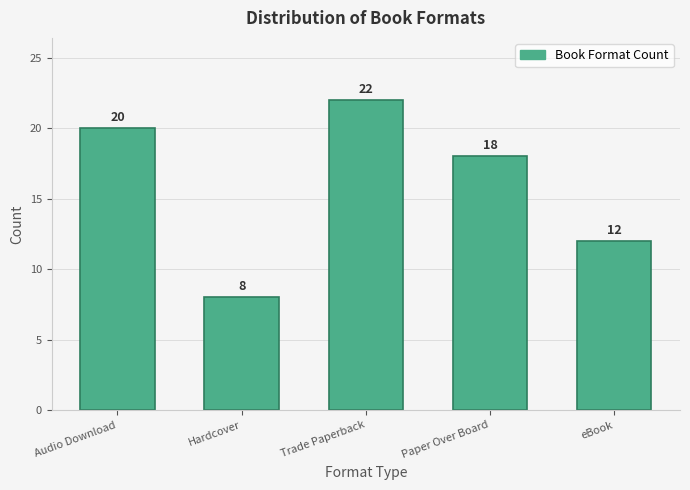

Reading left to right, list all the values displayed in this chart.

20	8	22	18	12